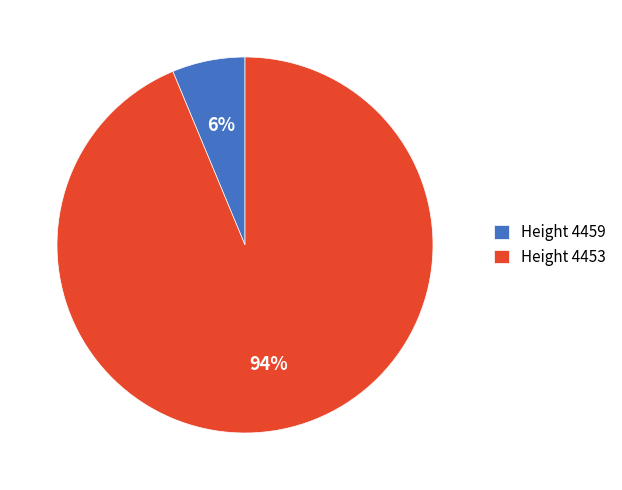

To the nearest percent, what percentage of the pie is Height 4459?

6%